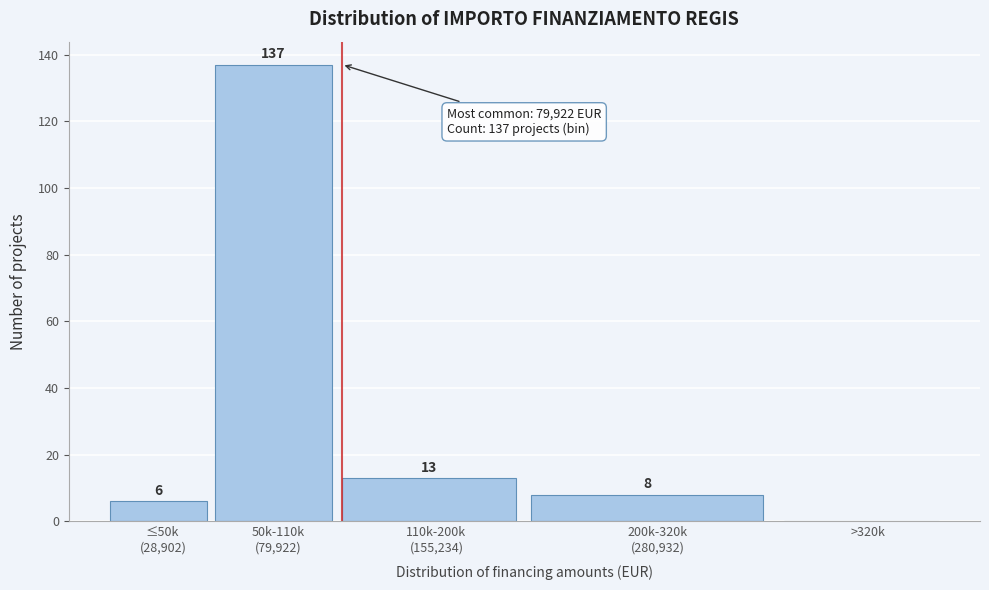

The chart shows a value of 0 at >320k. True or false?

True